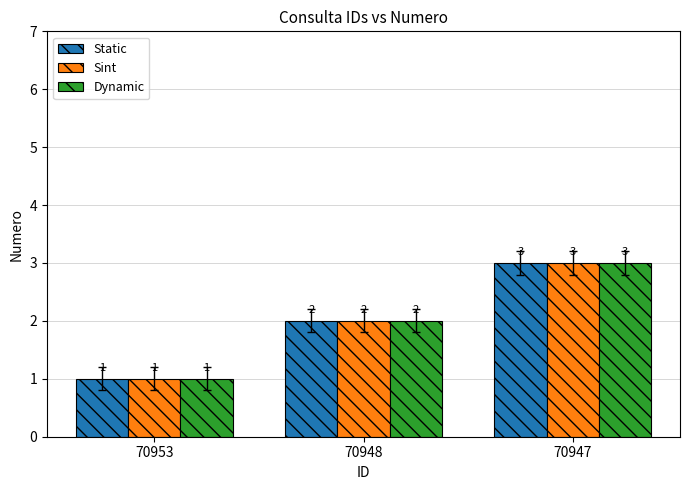

List the labels in order of Sint value, largest first.

70947, 70948, 70953